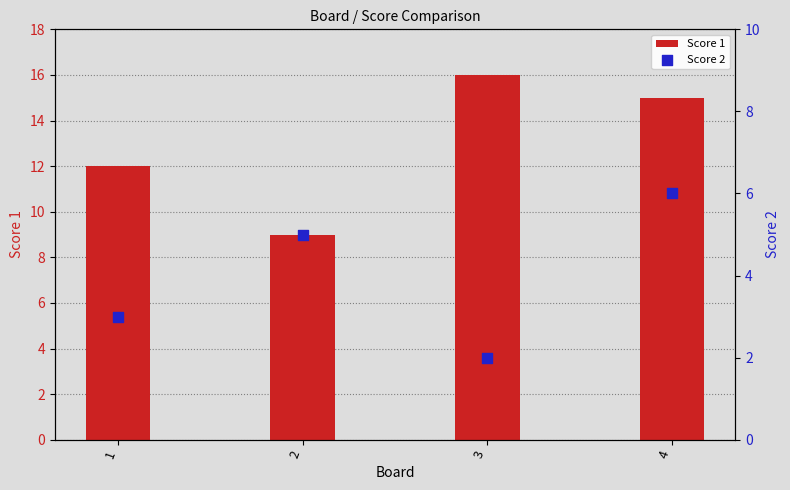

At which category is the sum across all series the highest?

4